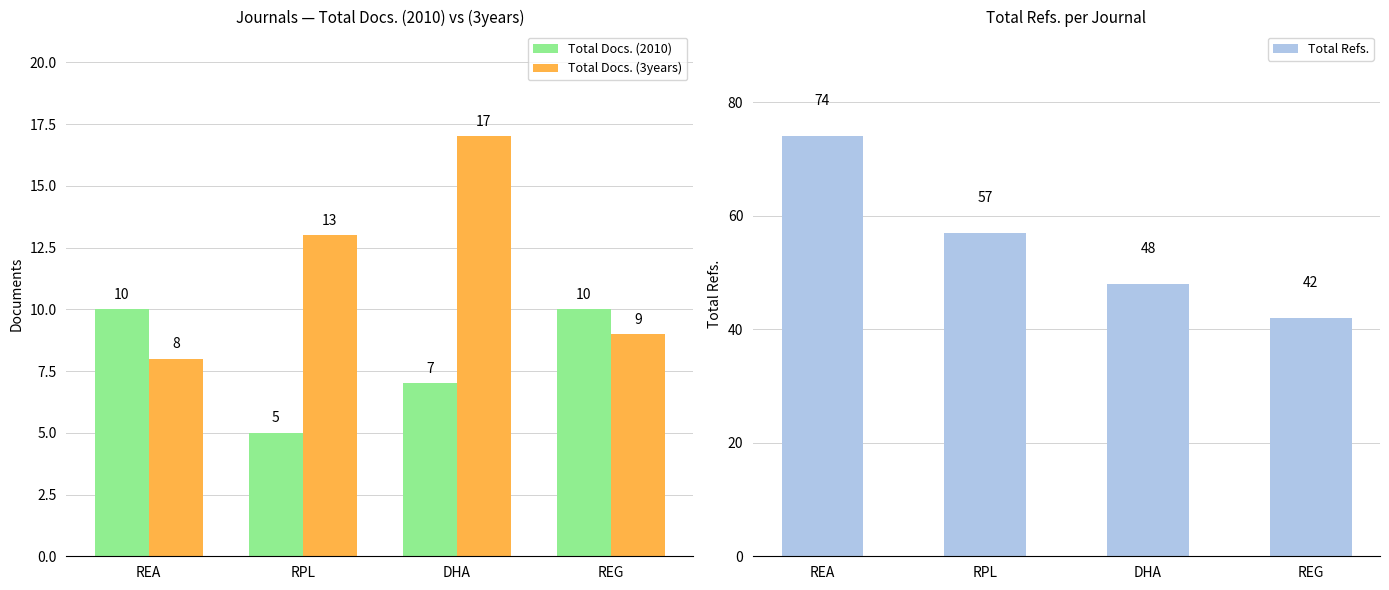

How many data points does each series have?

4